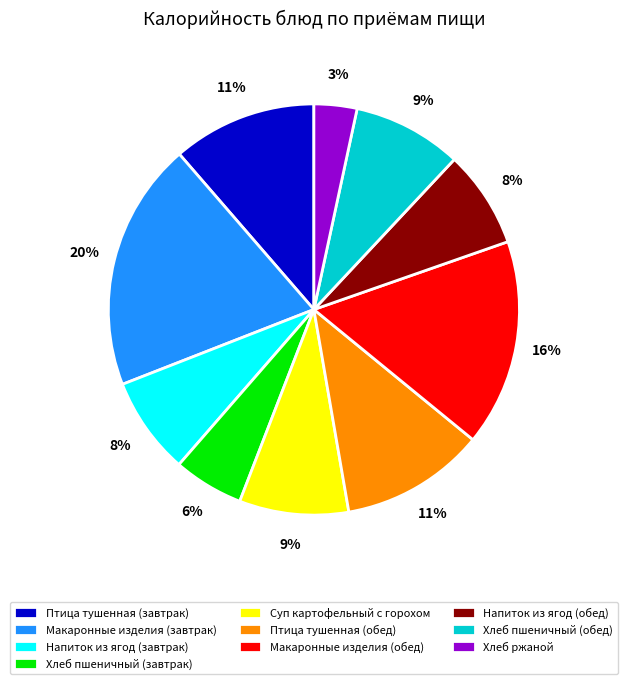

How many segments does this pie chart have?

10